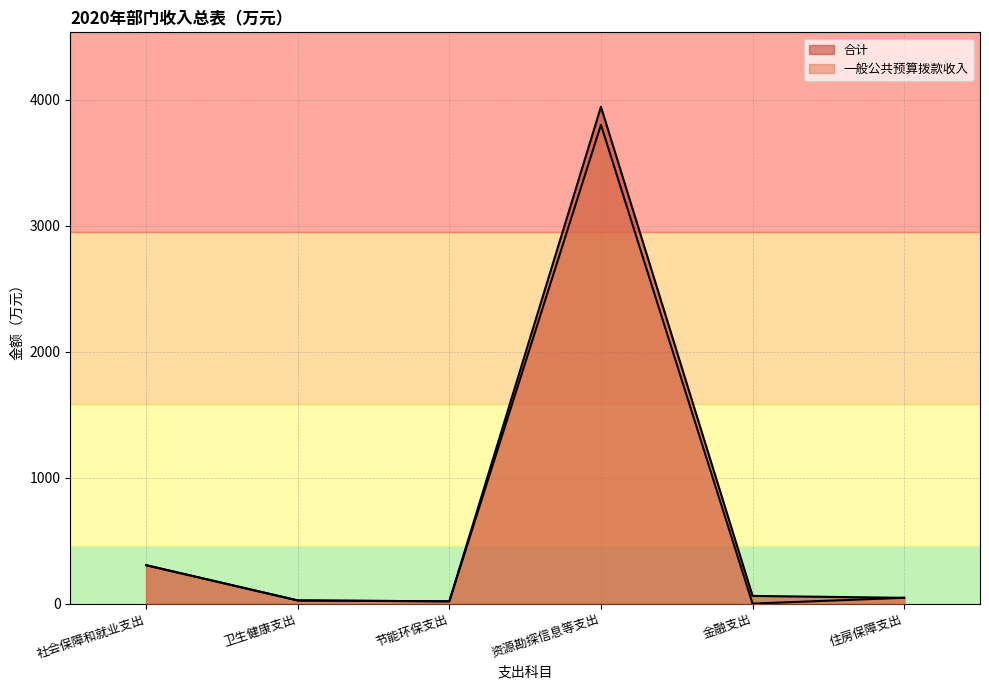

Which series changed the most between 社会保障和就业支出 and 住房保障支出?

合计